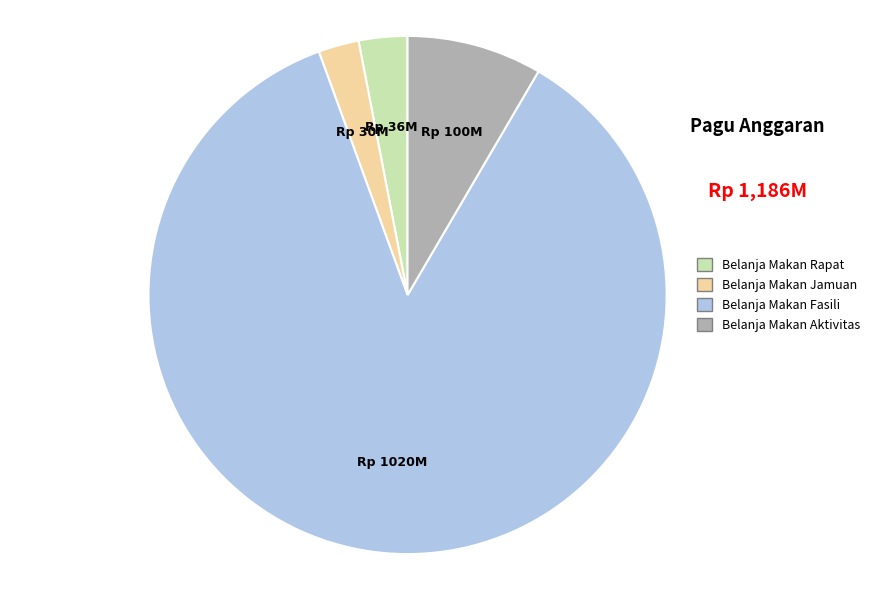

Does Belanja Makan Rapat represent more than half of the total?

No